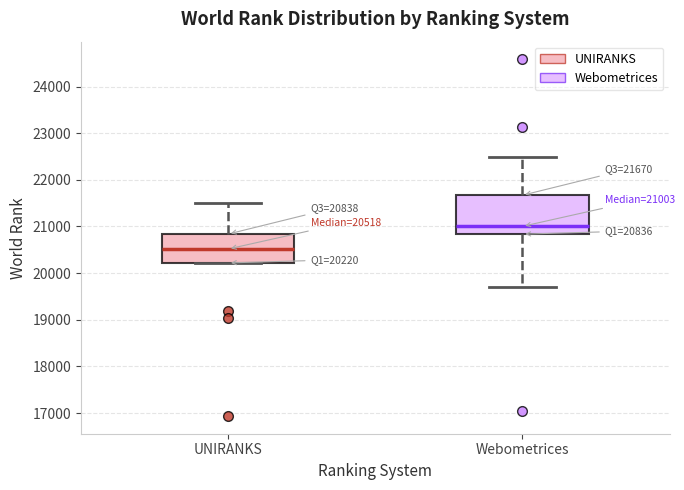

Which box is the tallest, from its lower edge to its upper edge?

Webometrices